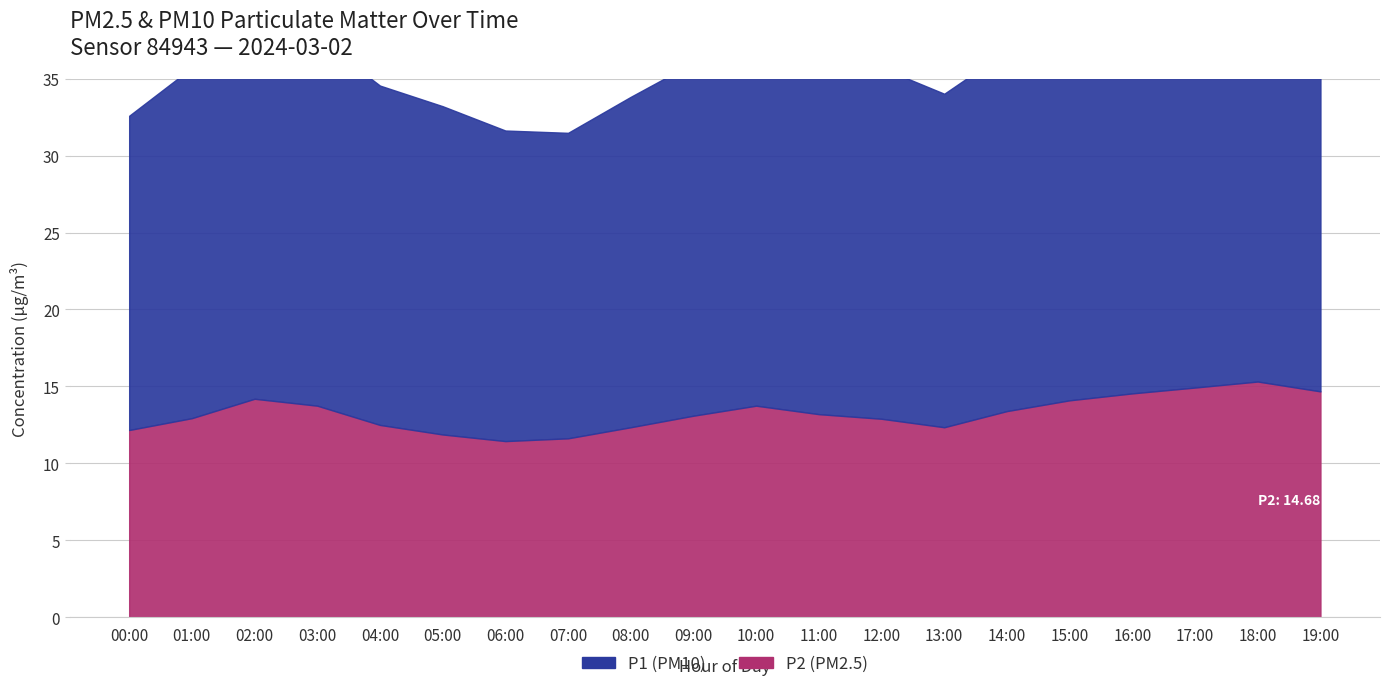

List the labels in order of P1 value, largest first.

18:00, 17:00, 19:00, 16:00, 02:00, 15:00, 10:00, 03:00, 11:00, 14:00, 09:00, 12:00, 01:00, 04:00, 13:00, 08:00, 05:00, 00:00, 06:00, 07:00